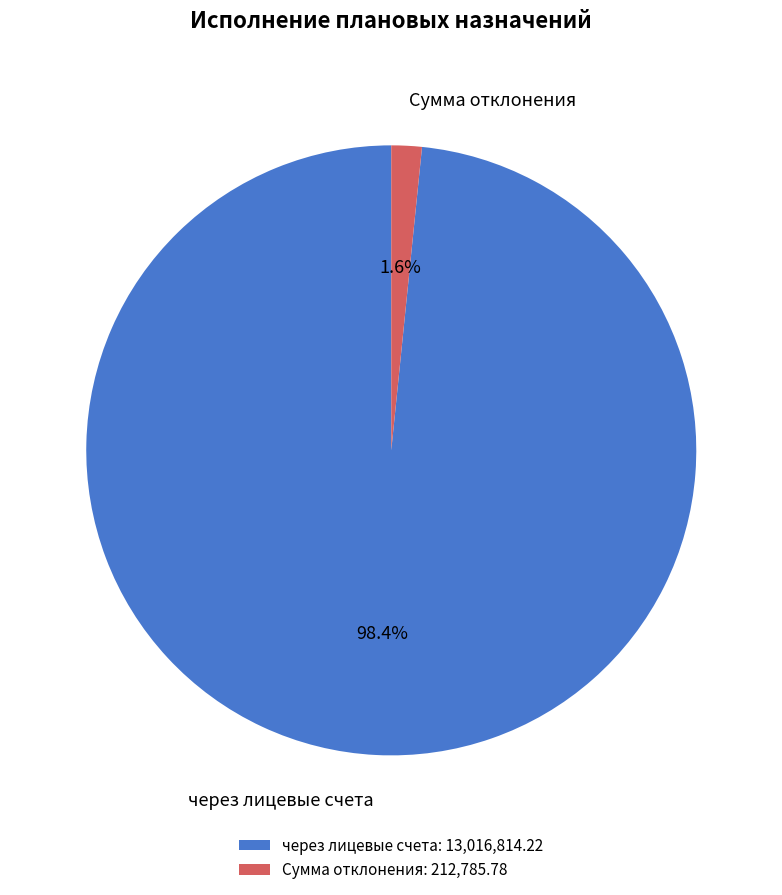

Is через лицевые счета the majority of the pie?

Yes